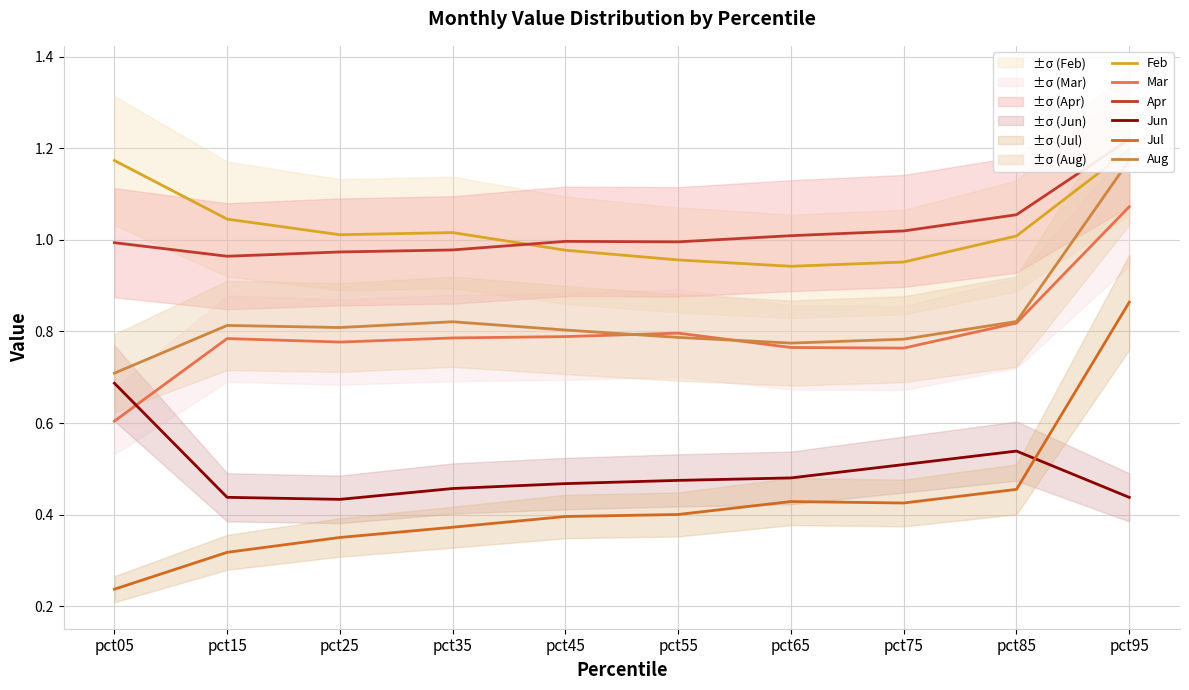

Reading left to right, transcribe all the data shown in this chart.

Feb: 1.2	1.0	1.0	1.0	1.0	1.0	0.9	1.0	1.0	1.2
Mar: 0.6	0.8	0.8	0.8	0.8	0.8	0.8	0.8	0.8	1.1
Apr: 1.0	1.0	1.0	1.0	1.0	1.0	1.0	1.0	1.1	1.2
Jun: 0.7	0.4	0.4	0.5	0.5	0.5	0.5	0.5	0.5	0.4
Jul: 0.2	0.3	0.3	0.4	0.4	0.4	0.4	0.4	0.5	0.9
Aug: 0.7	0.8	0.8	0.8	0.8	0.8	0.8	0.8	0.8	1.2